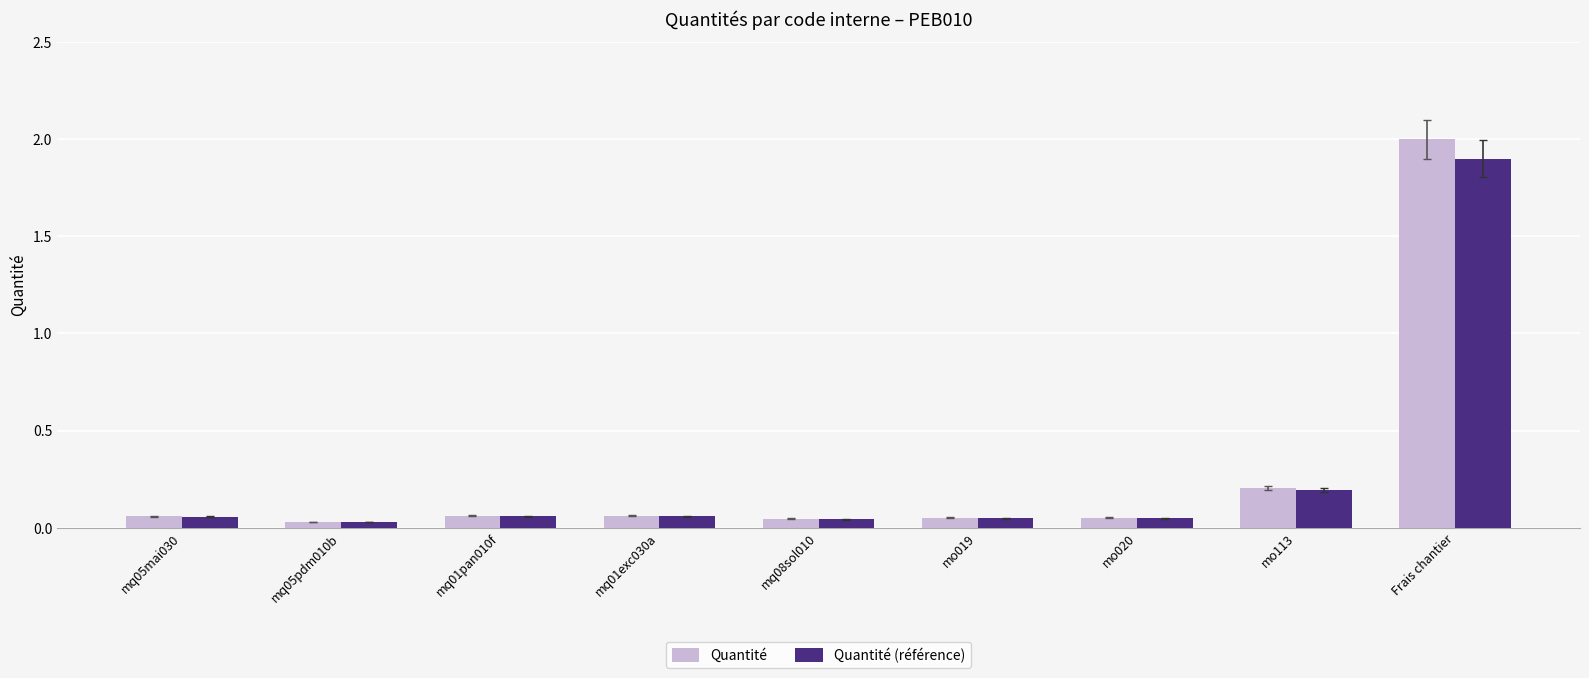

Which series has the largest range (max minus min)?

Quantité